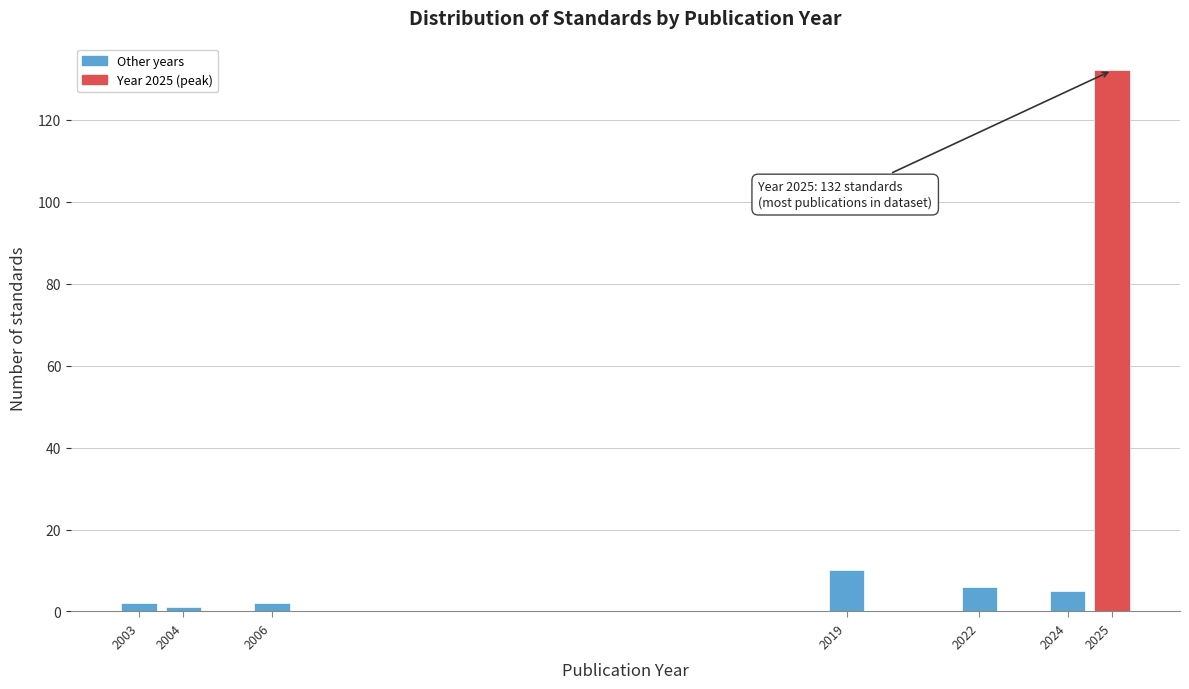

Reading left to right, extract all data points from this chart.

2	1	2	10	6	5	132